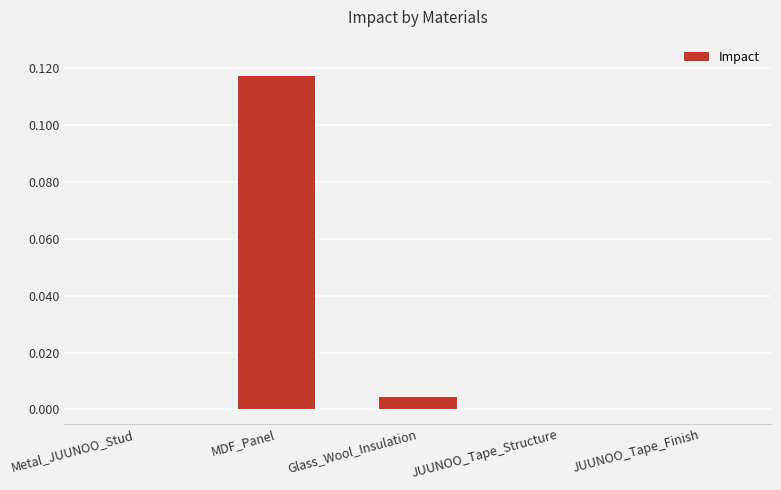

Is it true that the value at JUUNOO_Tape_Structure is 0.0?

True